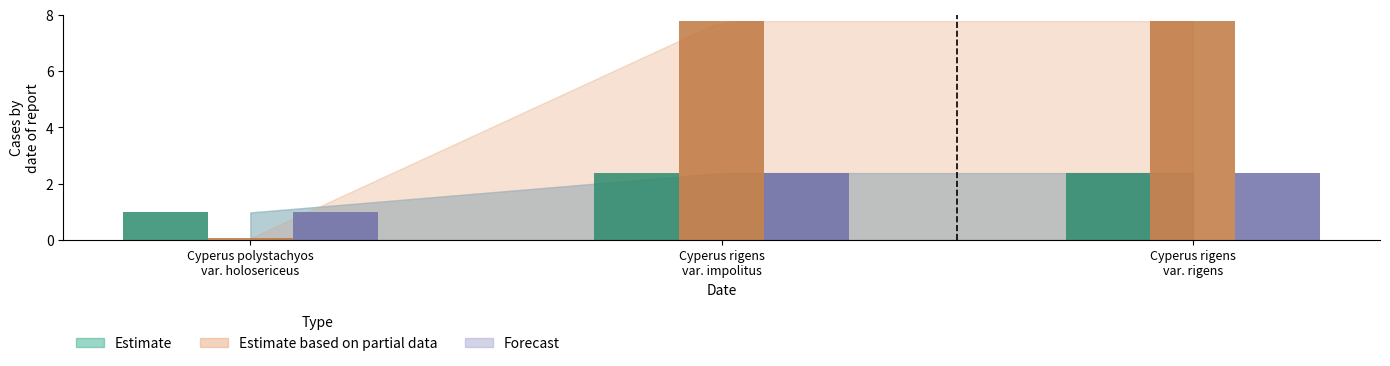

How many values in the Estimate series exceed 2?

2